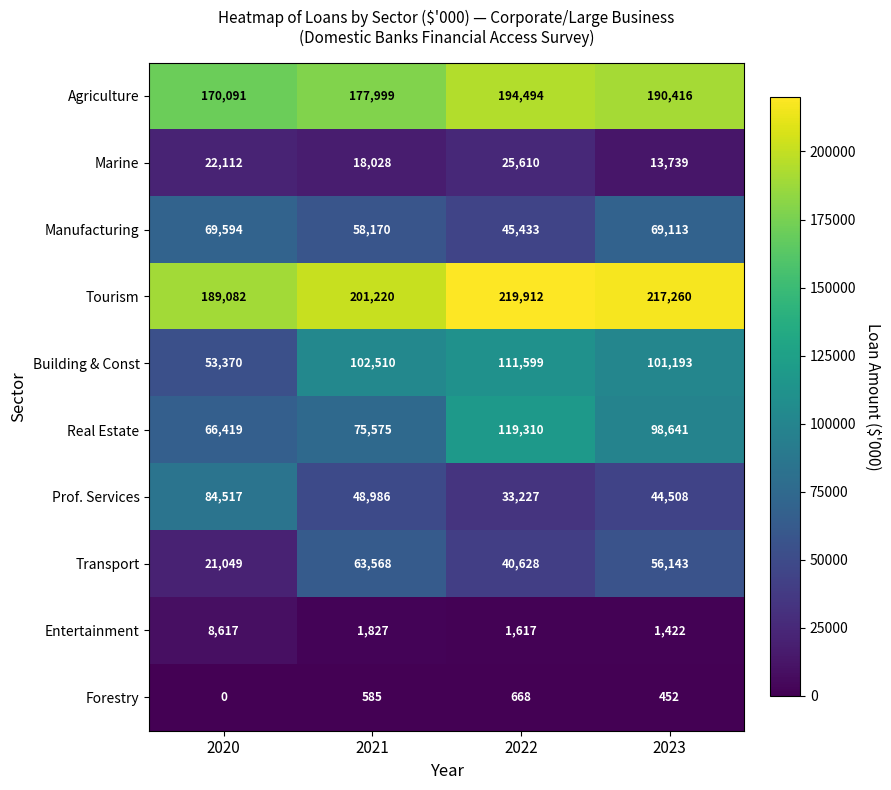

What is the difference between the highest and lowest values at 2021?

200635